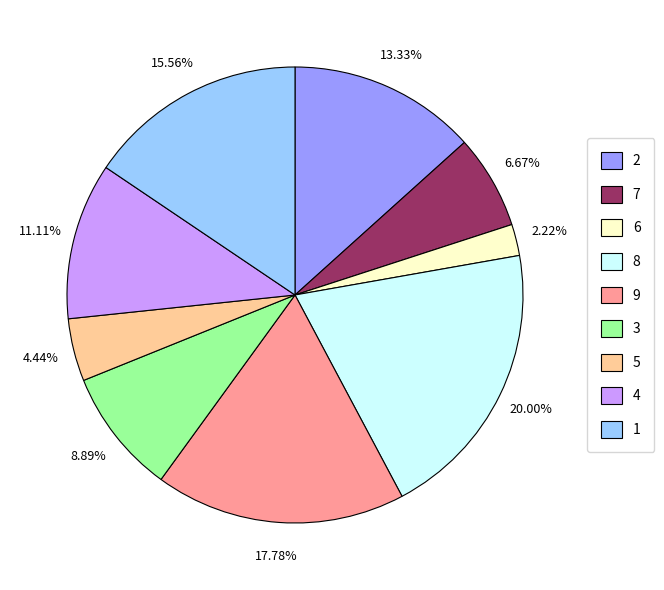

Is there a majority slice in this chart?

No